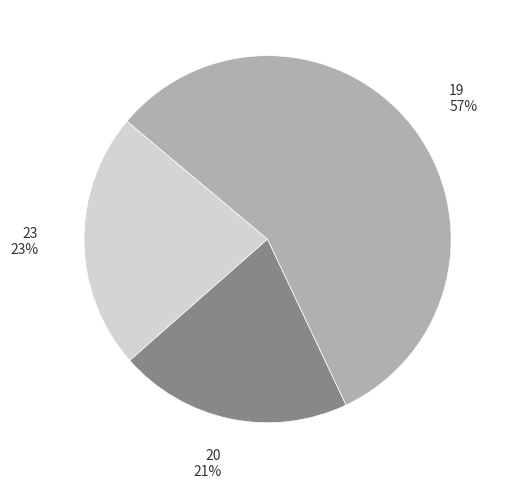

What is the majority slice?

19